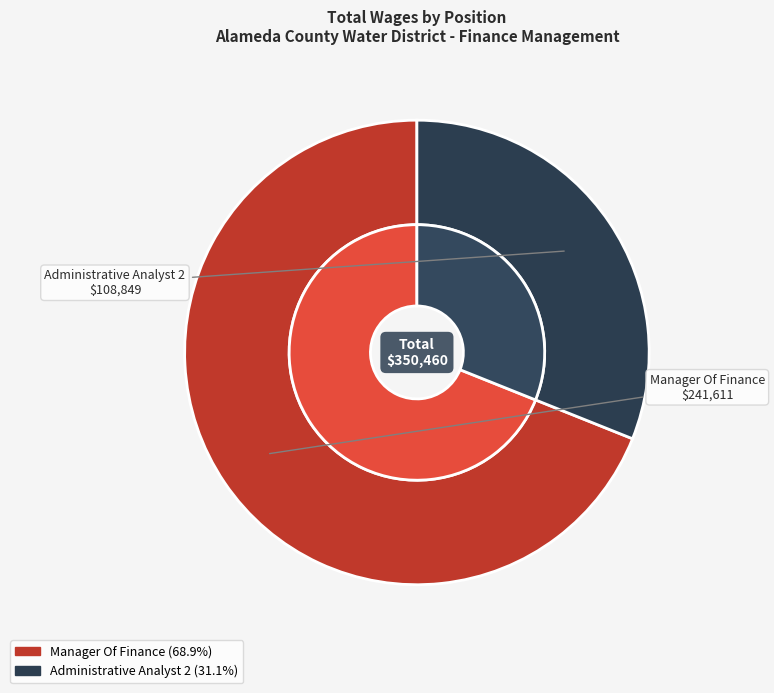

What percentage do Manager Of Finance and Administrative Analyst 2 together represent?

100.0%